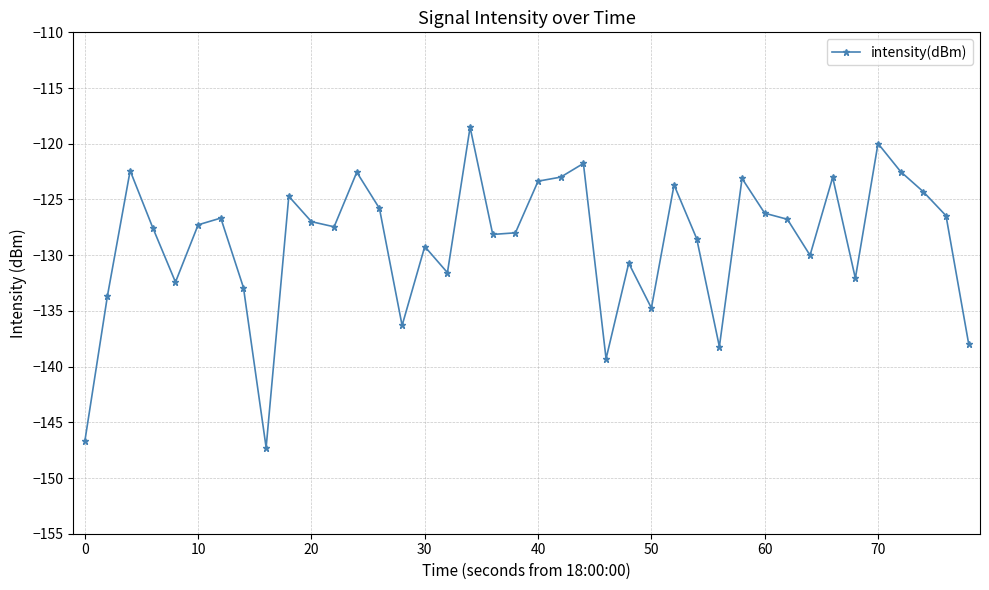

What is the value of the 17th point from the left?

-131.6